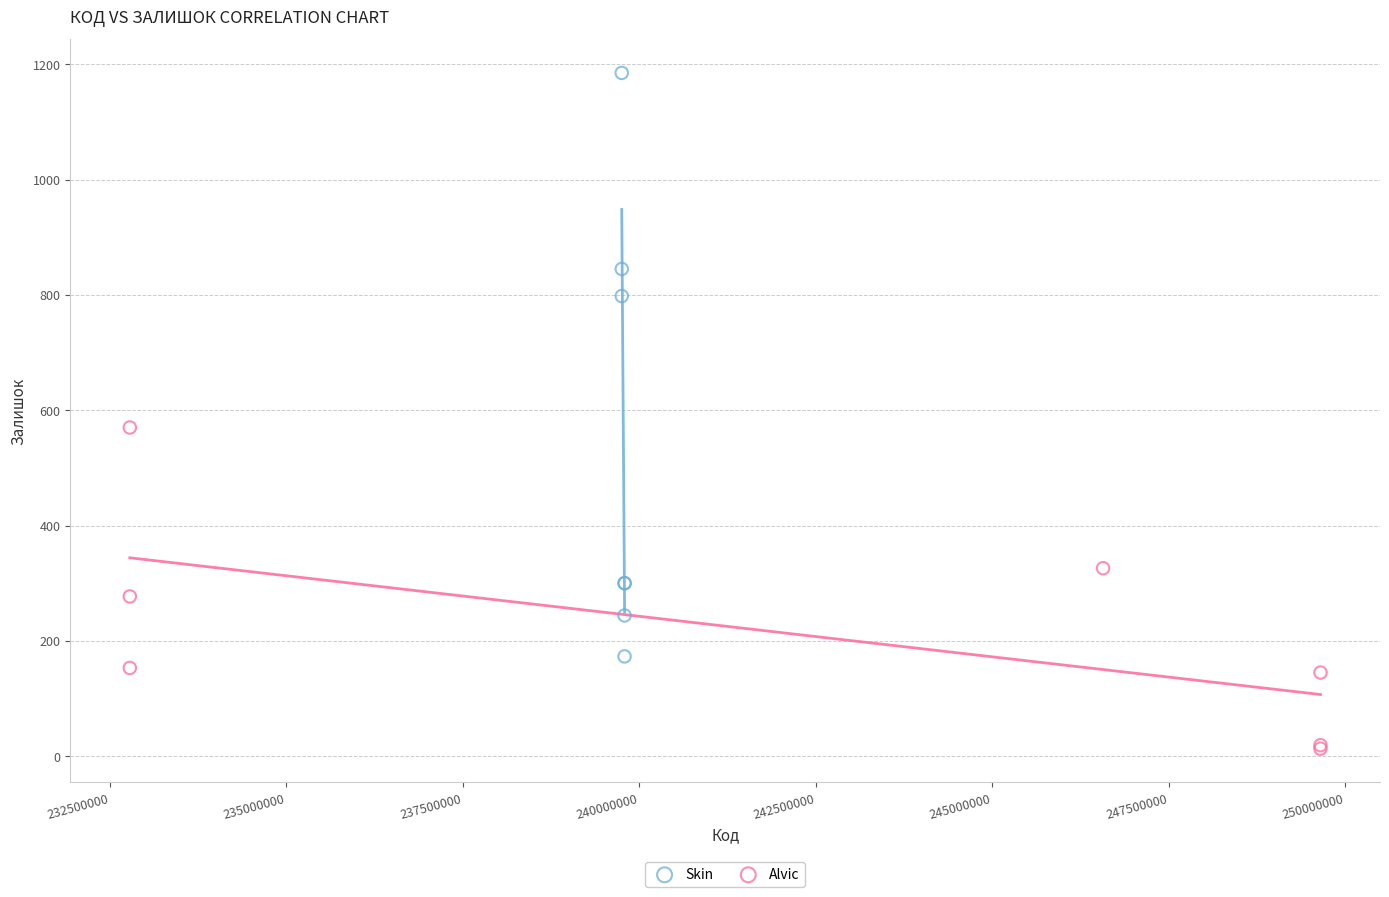

Which series has the widest spread of Y values?

Skin